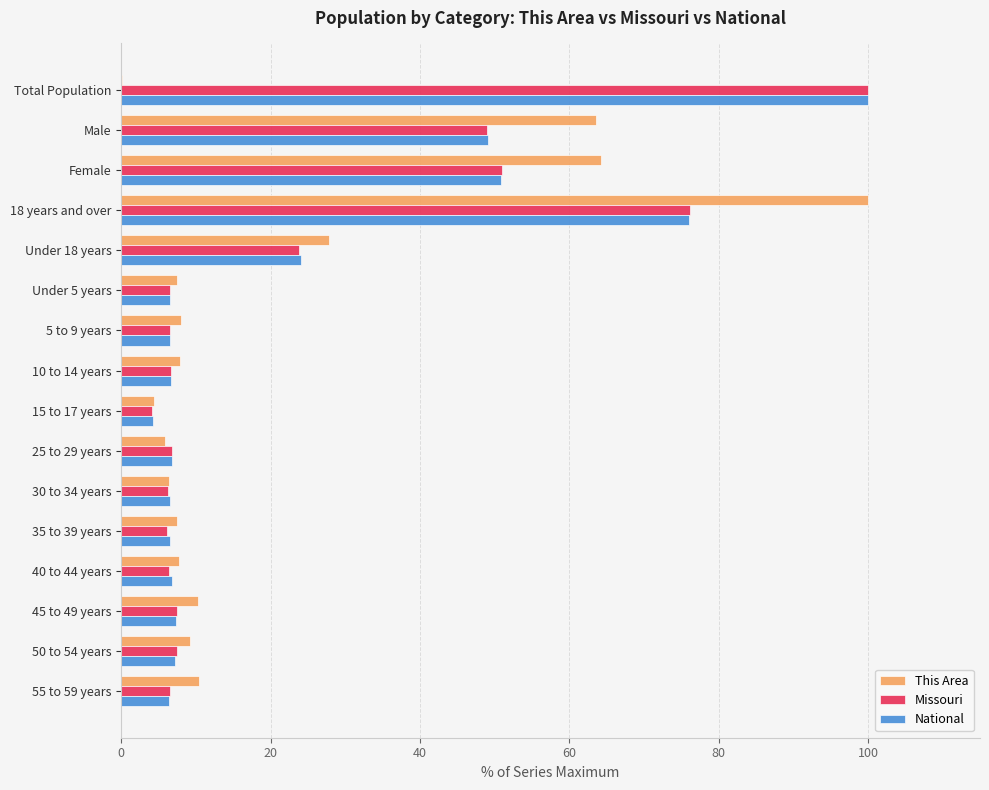

At which category is the sum across all series the highest?

18 years and over